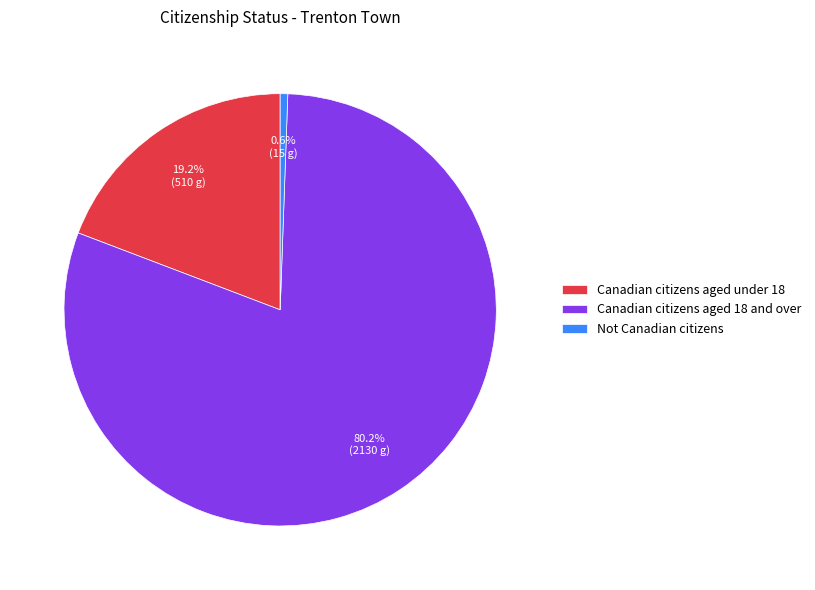

To the nearest percent, what is the average slice percentage?

33%